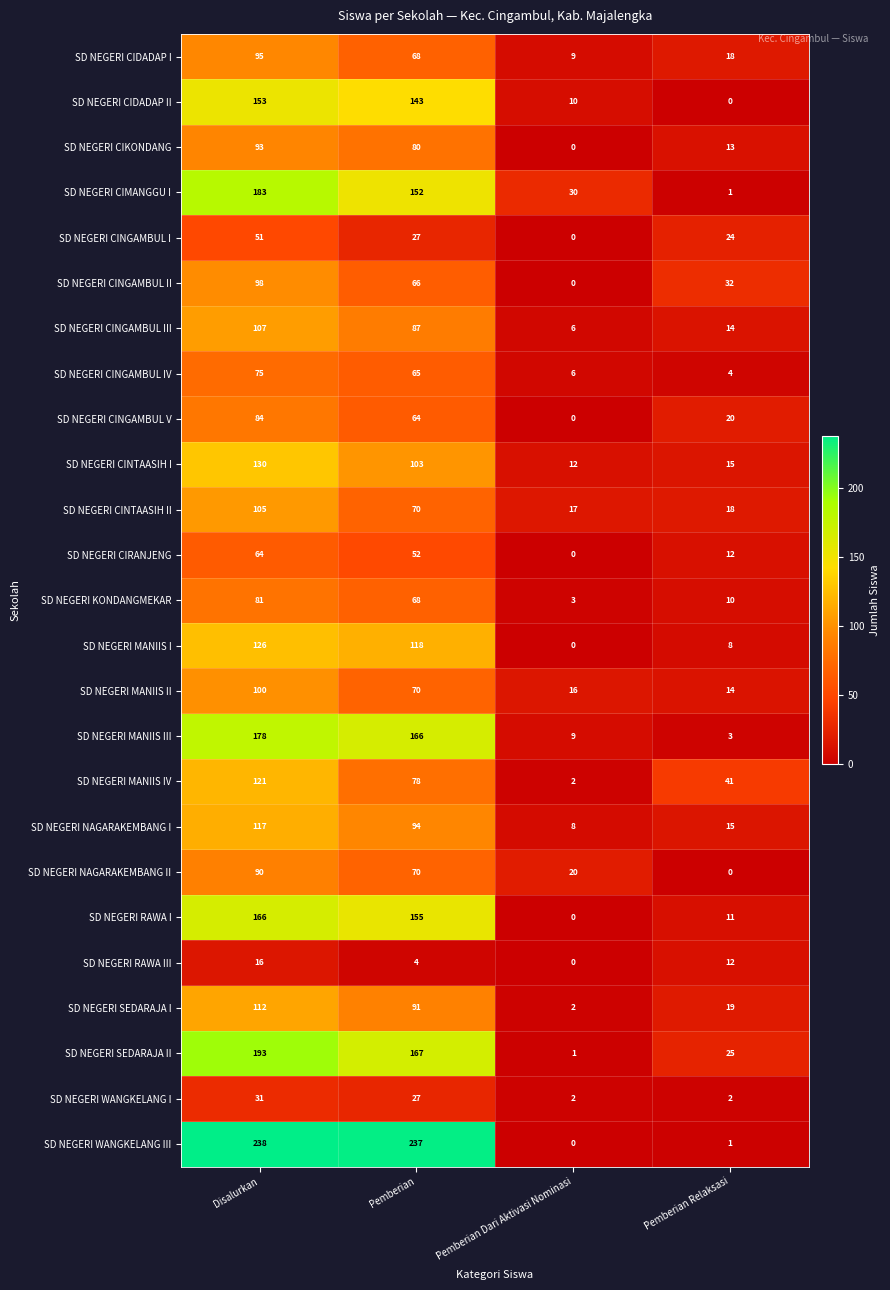

How many values in SD NEGERI CINGAMBUL II are above zero?

3